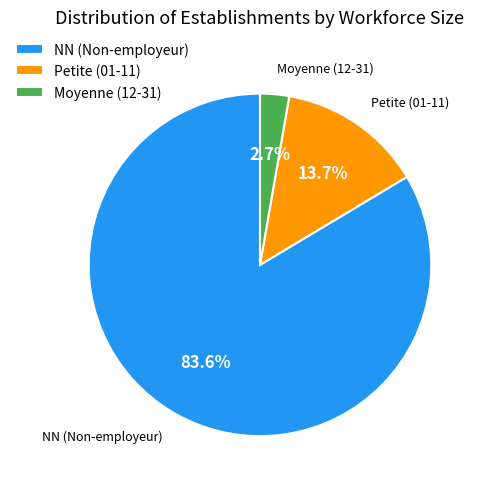

Which has a higher value, NN (Non-employeur) or Moyenne (12-31)?

NN (Non-employeur)